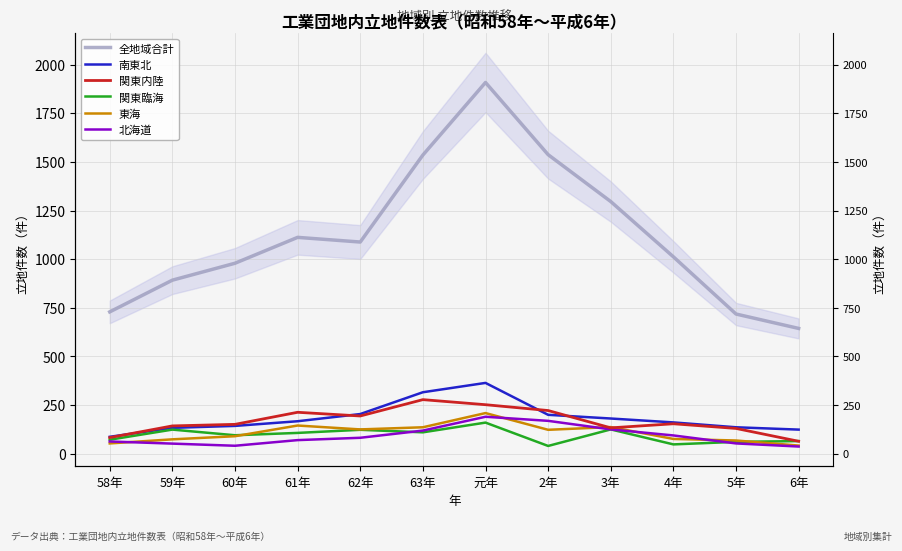

Which series has the largest total across all categories?

全地域合計